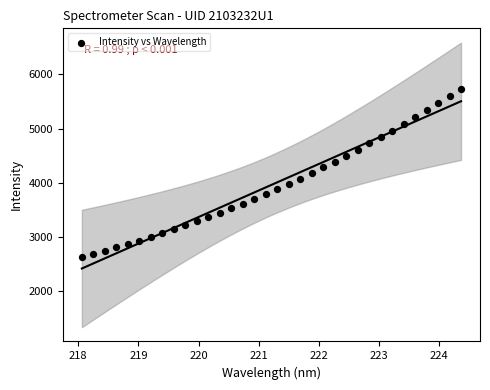

What is the range of X values (max minus min)?

6.3